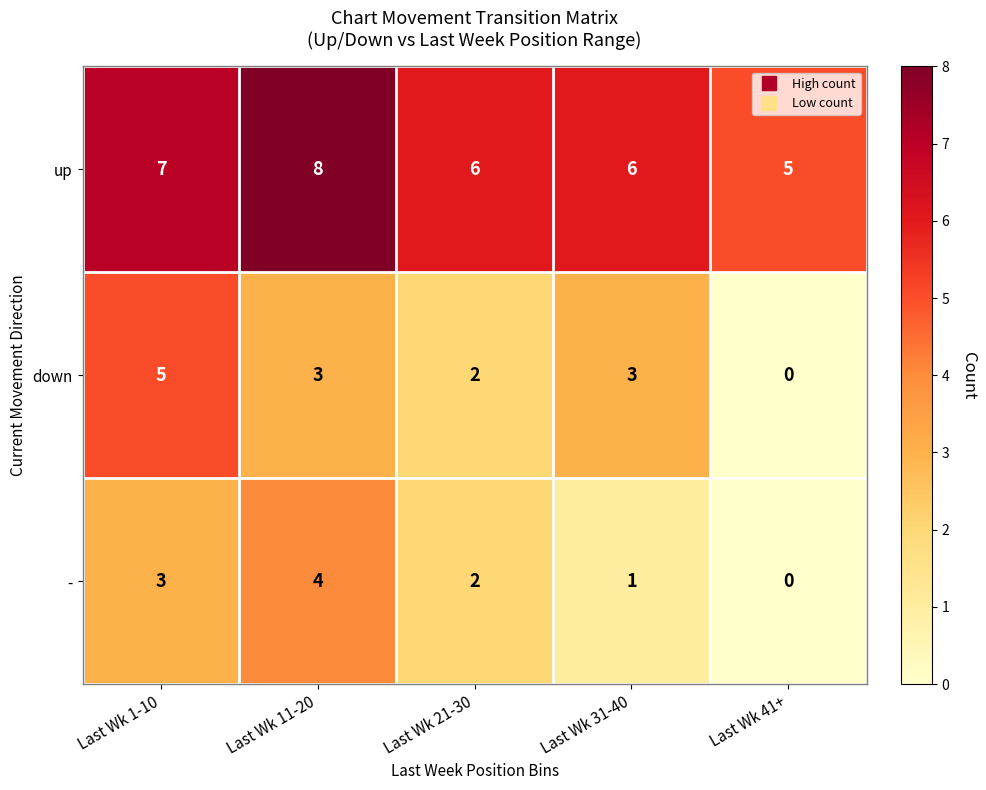

Reading left to right, list all the values displayed in this chart.

up: 7	8	6	6	5
down: 5	3	2	3	0
-: 3	4	2	1	0